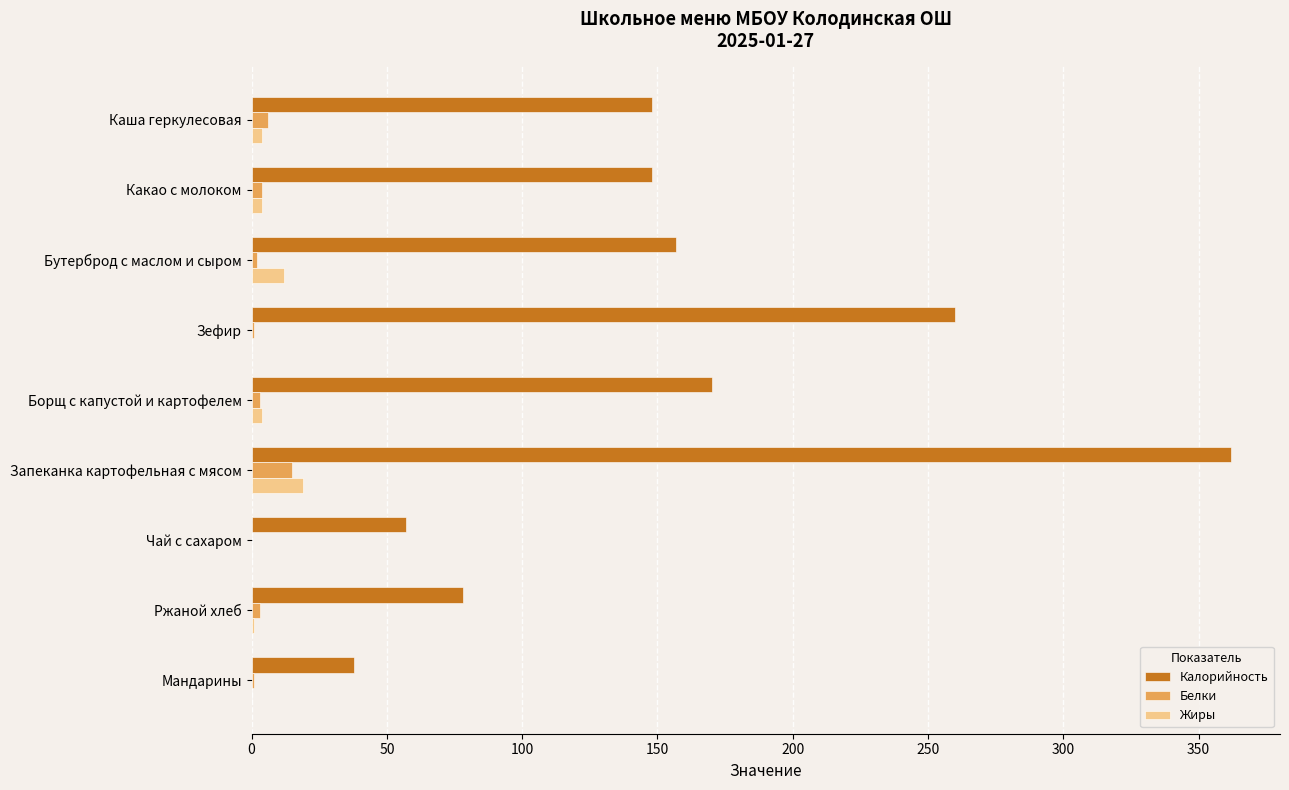

The value of Калорийность at Мандарины is 52. True or false?

False